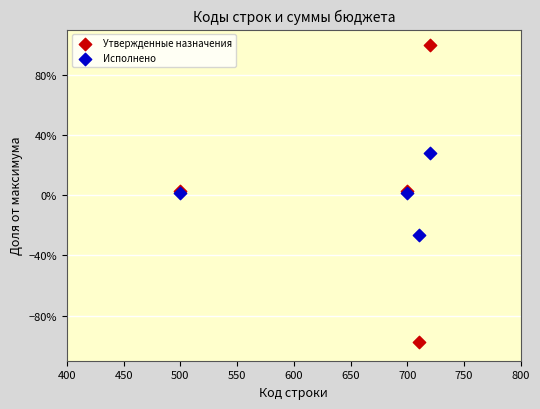

Which series contains the lowest Y value?

Утвержденные назначения